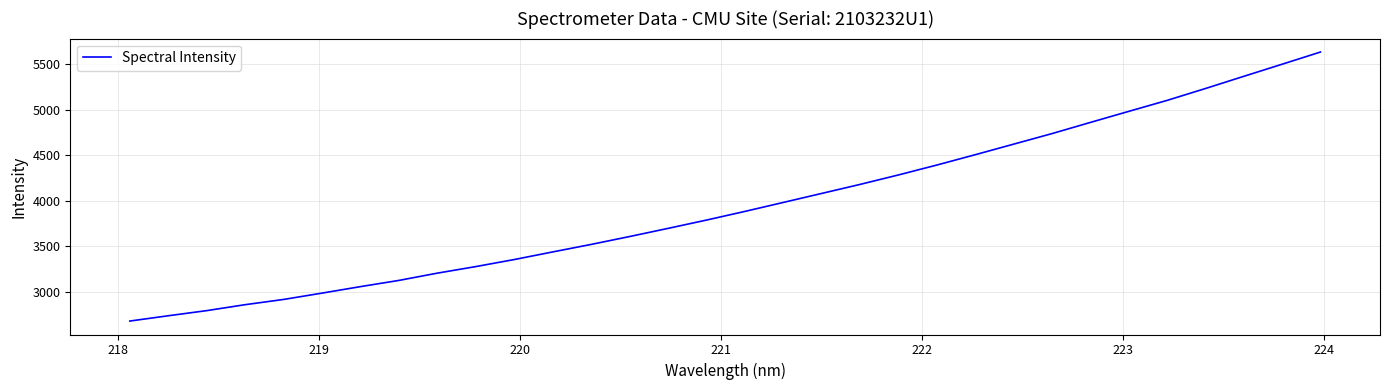

What is the greatest value displayed?

5635.6